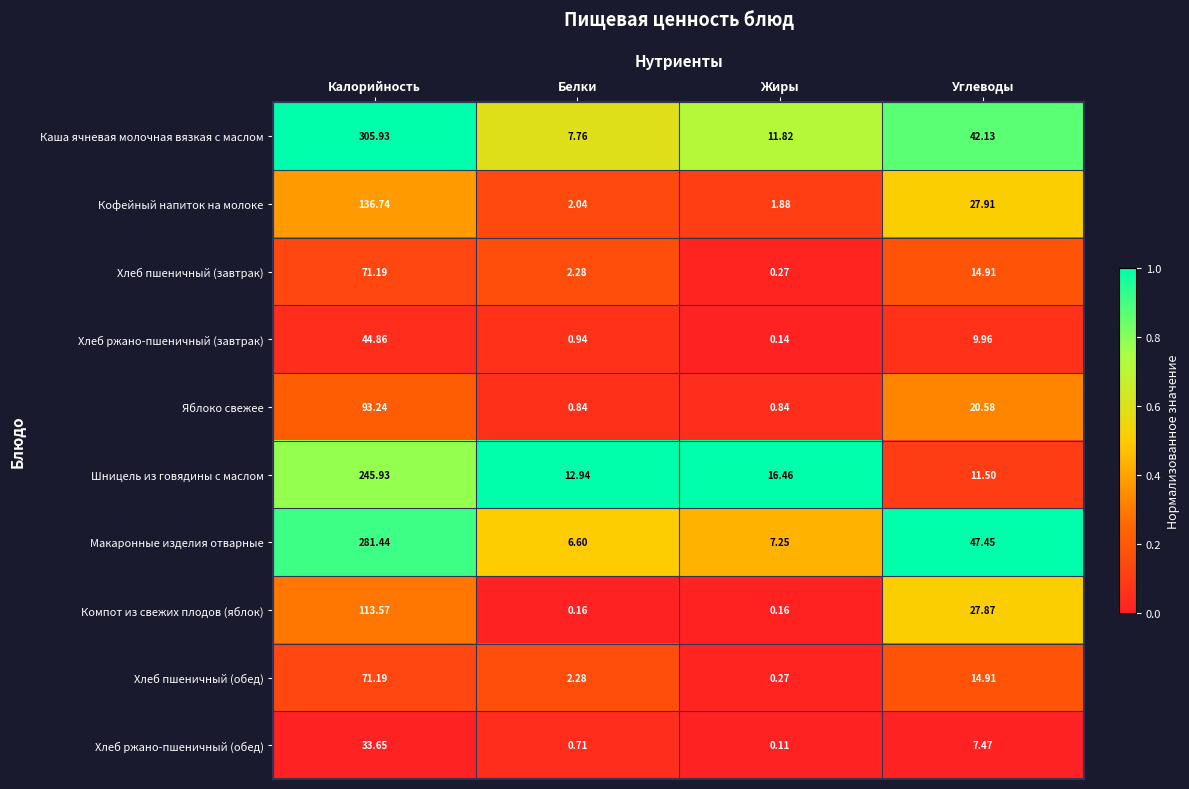

Rank the categories by Шницель из говядины с маслом value from highest to lowest.

Калорийность, Жиры, Белки, Углеводы